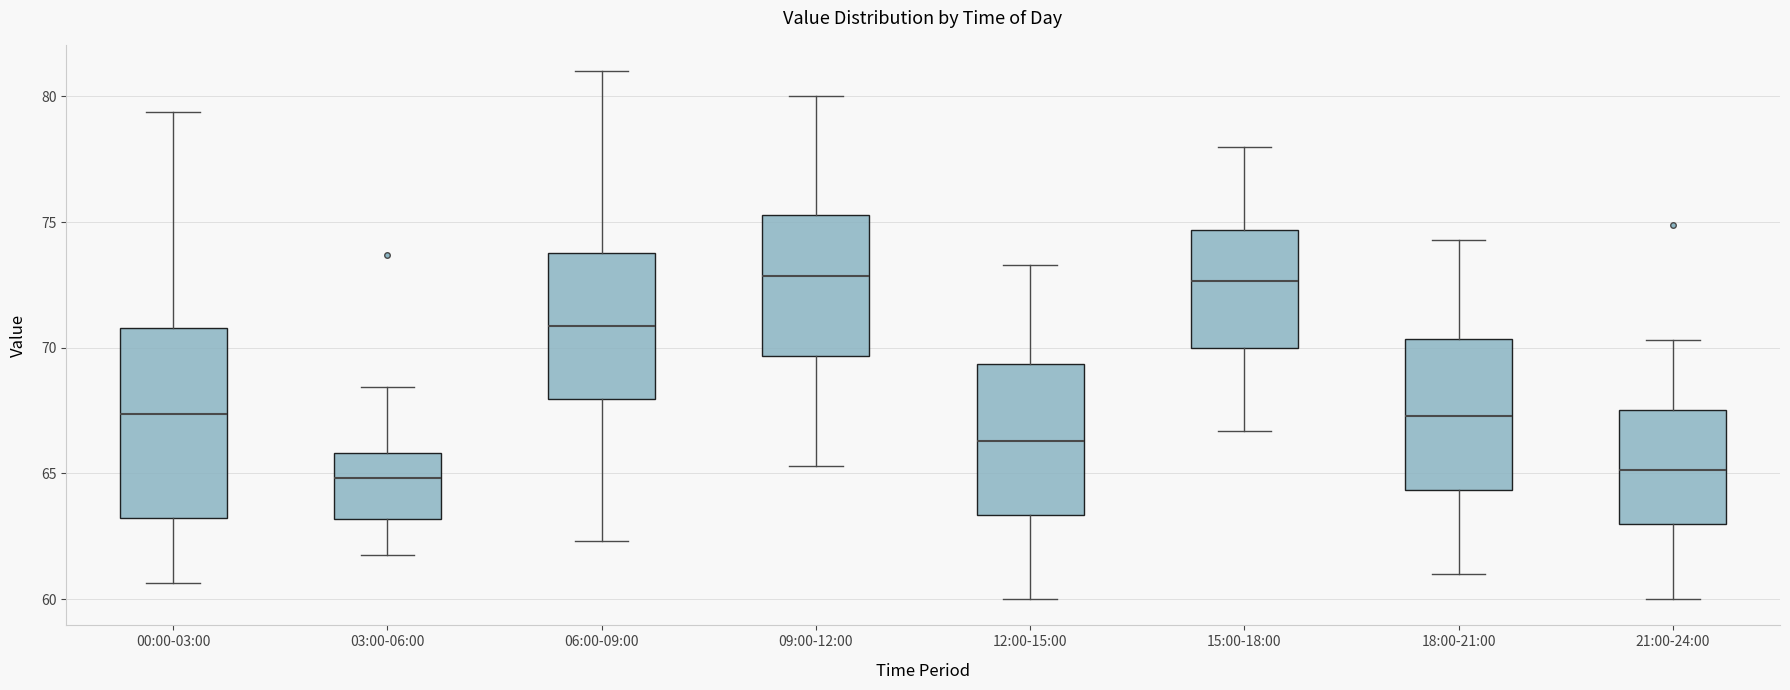

Comparing the boxes themselves (not the whiskers), which one is the tallest?

00:00-03:00